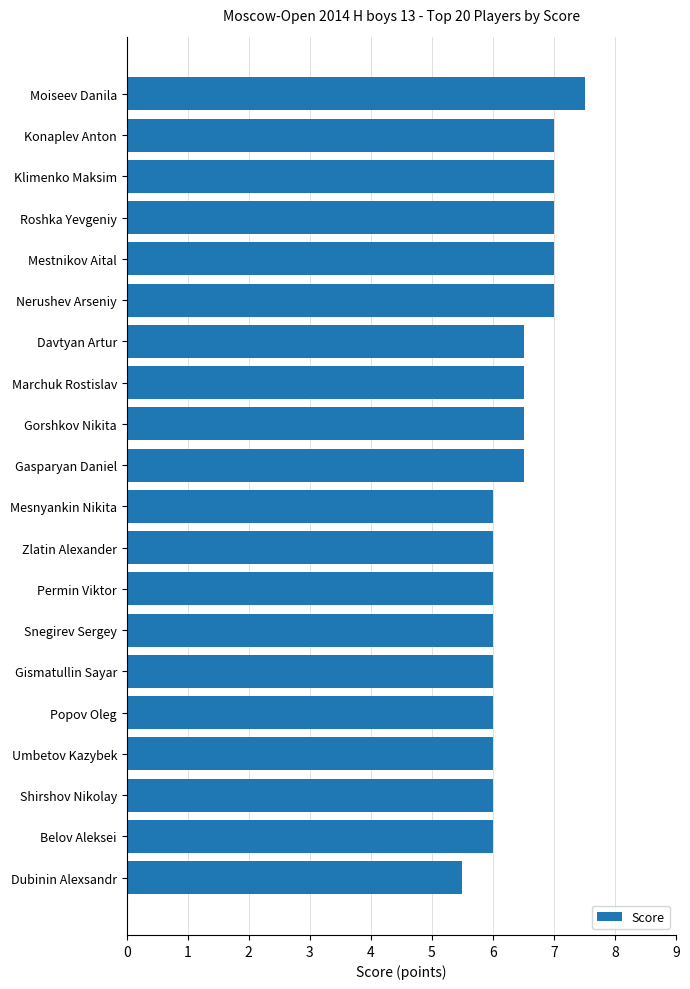

How many data points does each series have?

20